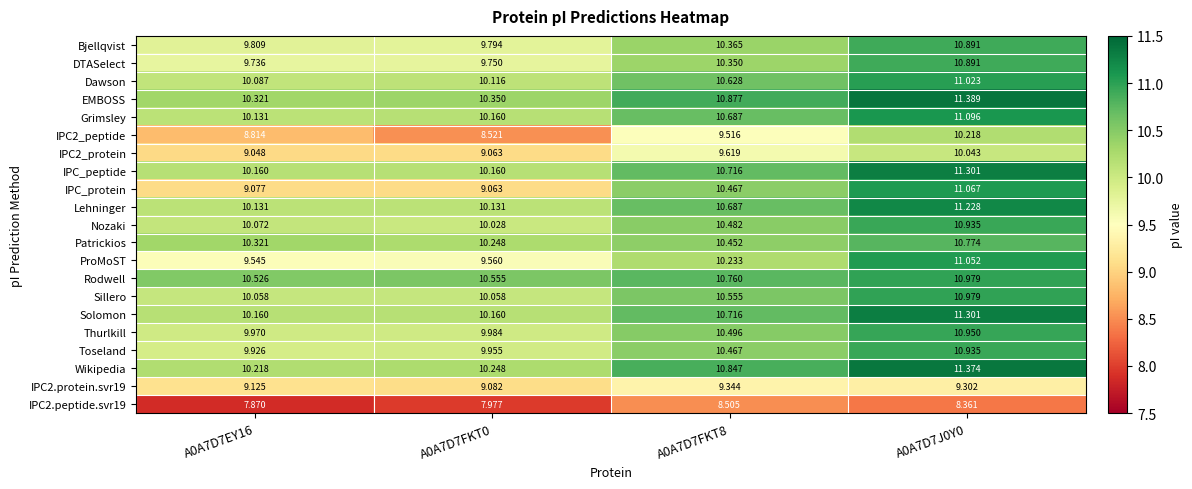

Which series has the largest total across all categories?

EMBOSS